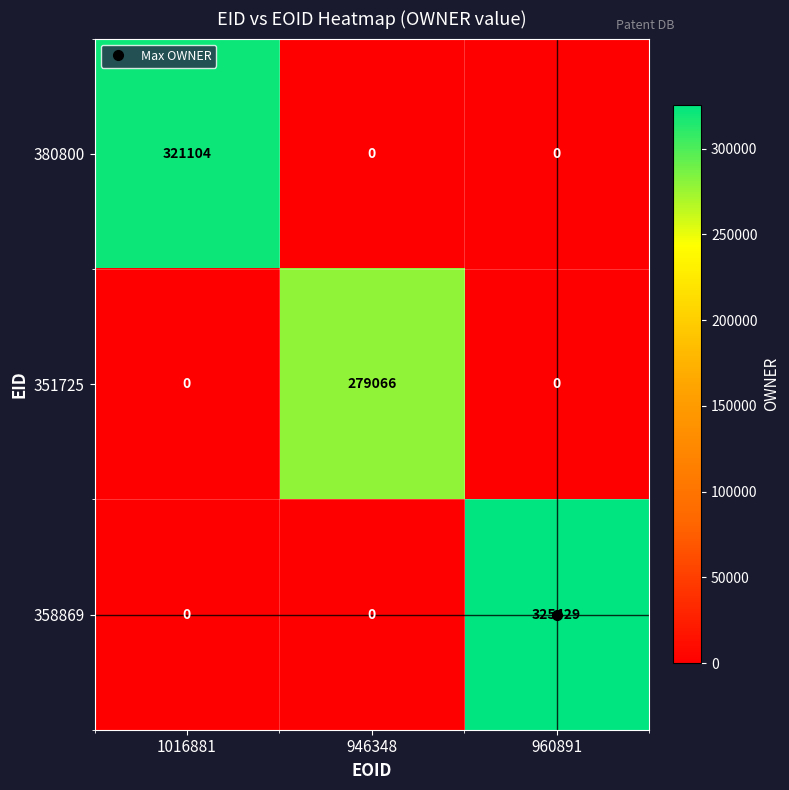

List the series in order of their peak value, lowest first.

351725, 380800, 358869